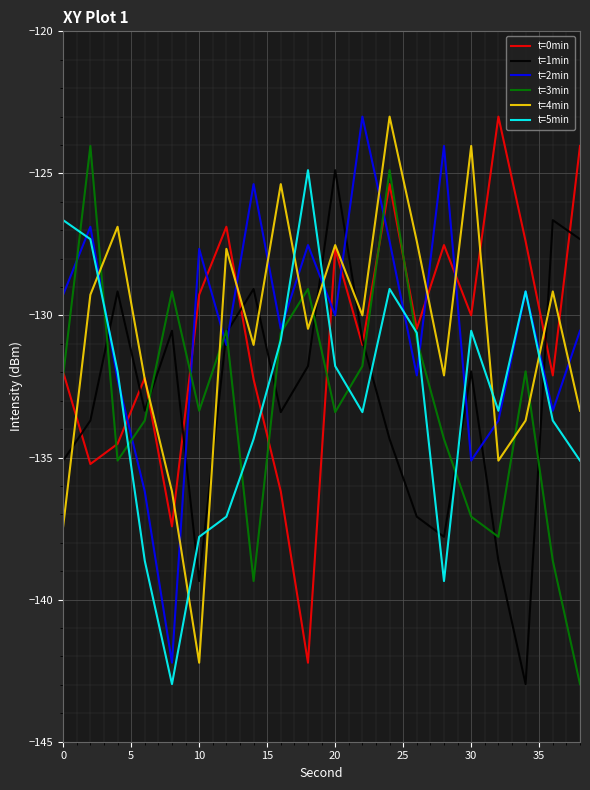

What are all the series names shown in the legend?

t=0min, t=1min, t=2min, t=3min, t=4min, t=5min